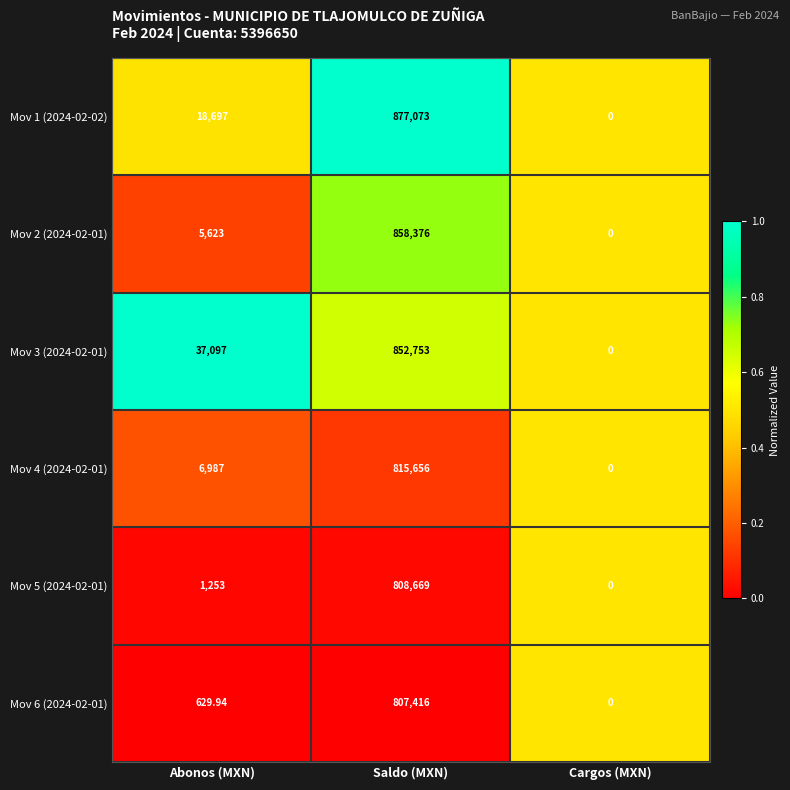

Where is Mov 2 (2024-02-01) nearest to the value 429188?

Abonos (MXN)